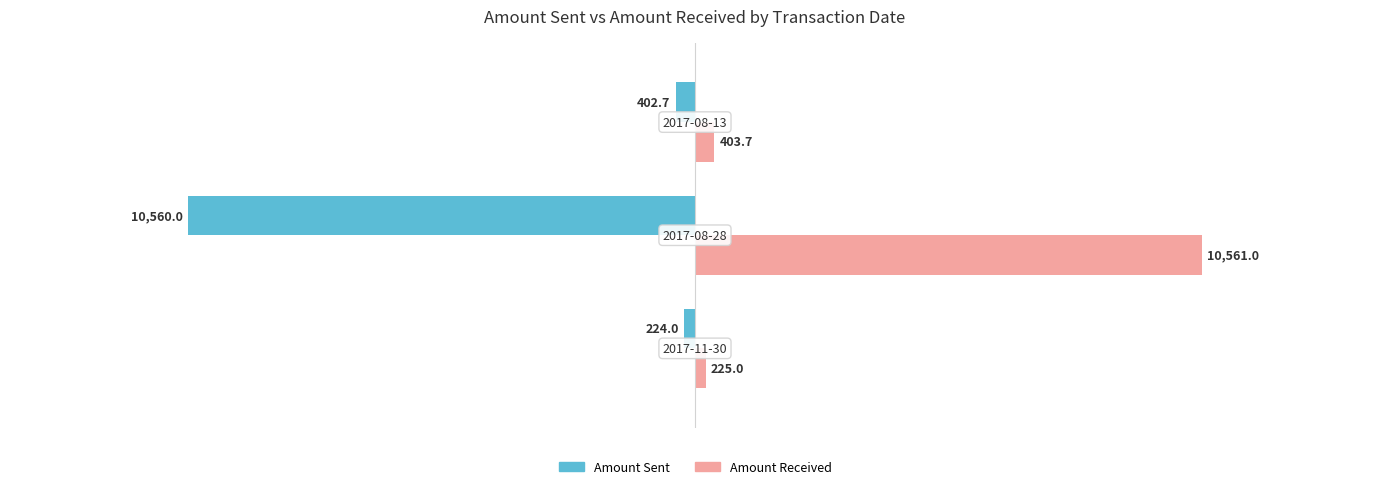

At how many categories does at least one series exceed 9088?

1